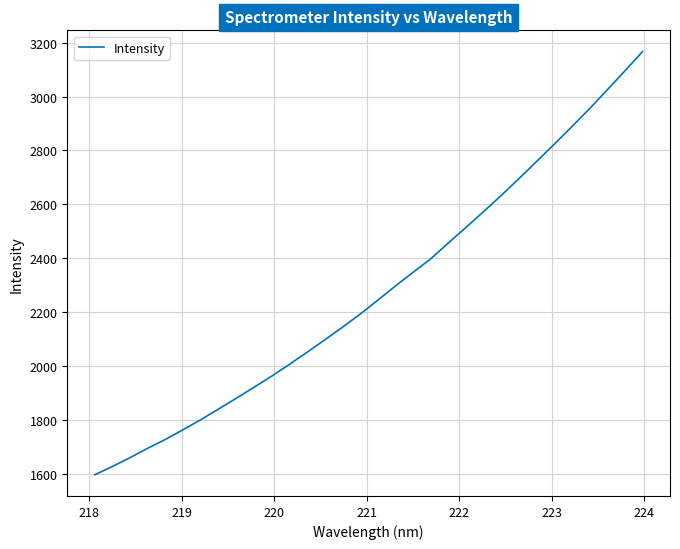

How many categories are shown in the chart?

32